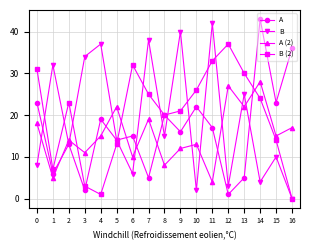

What is the sum of the A values at 6 and 8?

35